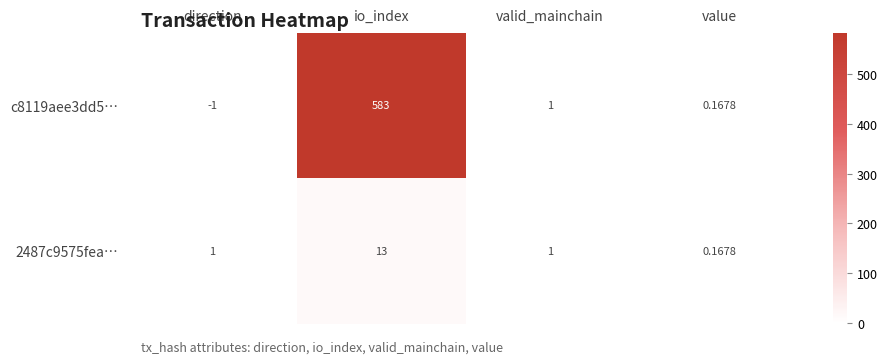

Which label corresponds to the smallest value in the chart?

direction